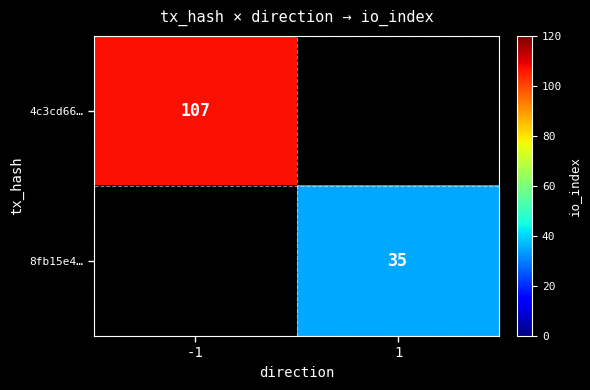

True or false: 4c3cd66… has a value of 107 at -1.

True